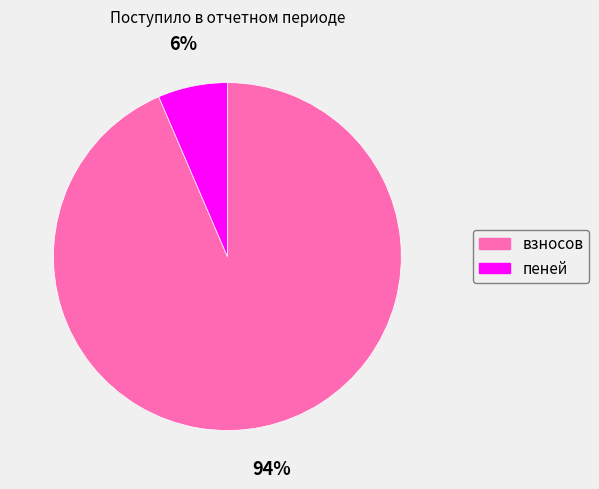

Which category has the biggest portion of the pie?

взносов